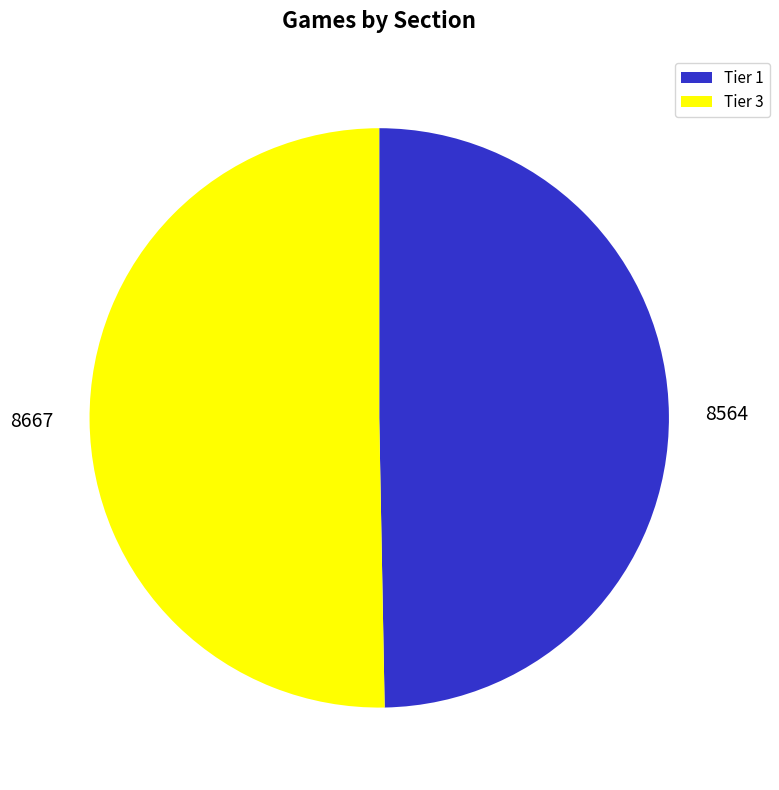

Approximately how many times larger is the value at Tier 1 compared to Tier 3?

1.0